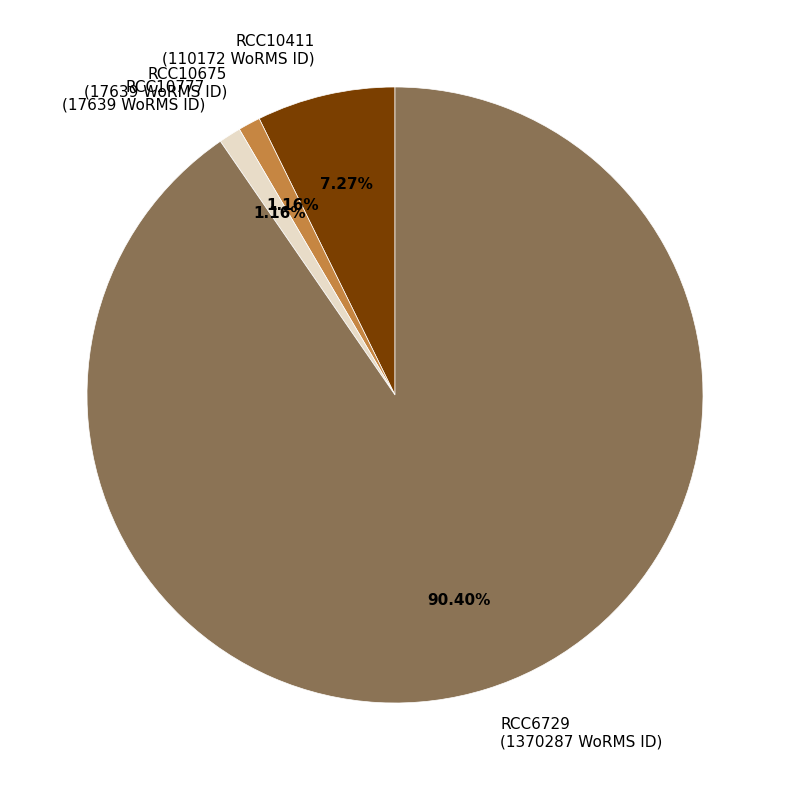

What percentage do RCC10675 and RCC10411 together represent?

8.4%